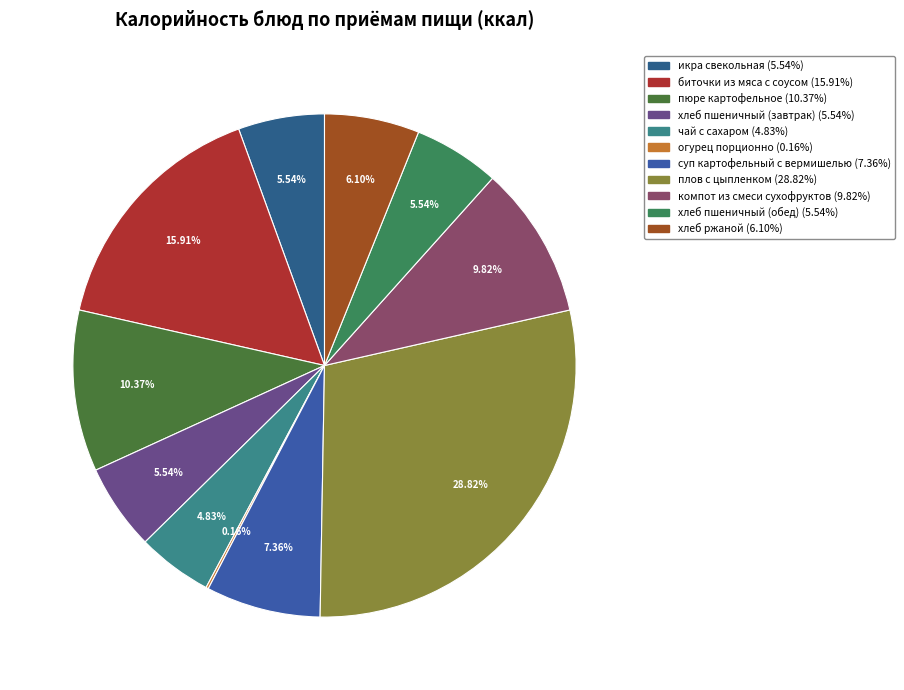

To the nearest percent, what is the combined percentage of плов с цыпленком and компот из смеси сухофруктов?

39%